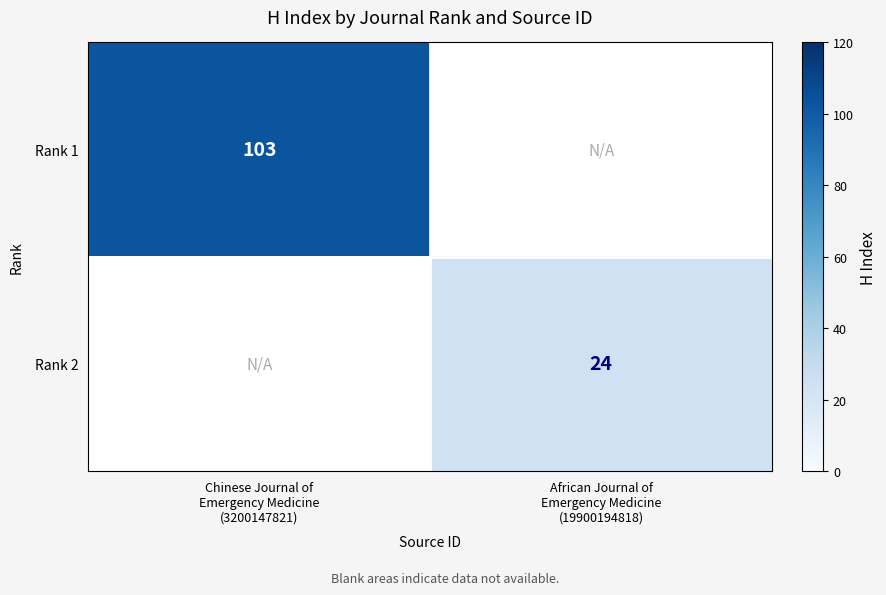

Rank the series by their average value, from highest to lowest.

Rank 1, Rank 2